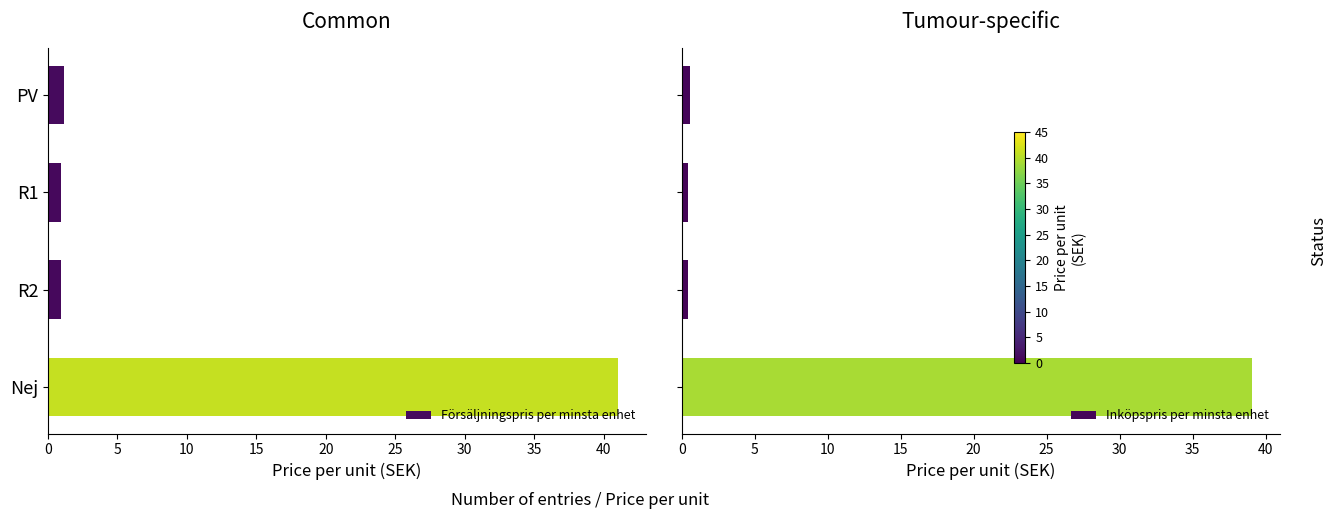

List the series in order of their peak value, lowest first.

Inköpspris per minsta enhet, Försäljningspris per minsta enhet